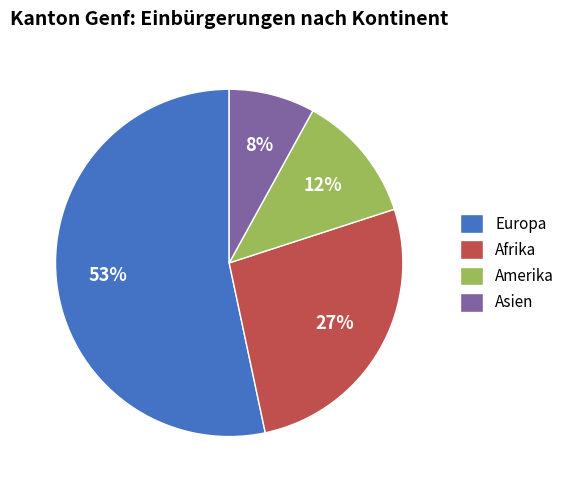

Do Europa and Amerika together represent more than half of the pie?

Yes